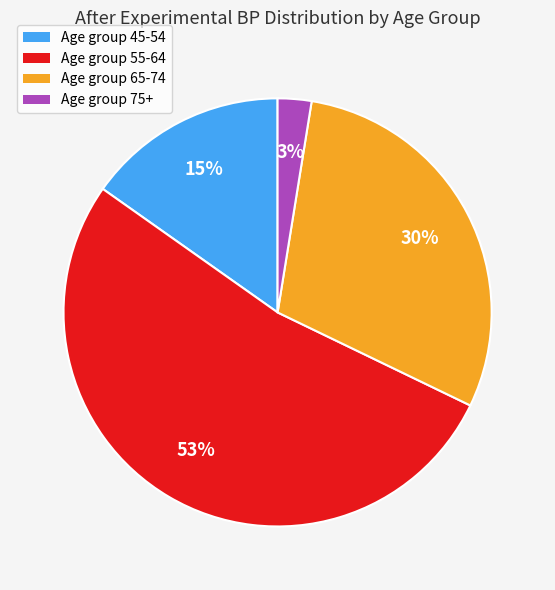

Is the sum of Age group 55-64 and Age group 65-74 greater than half?

Yes